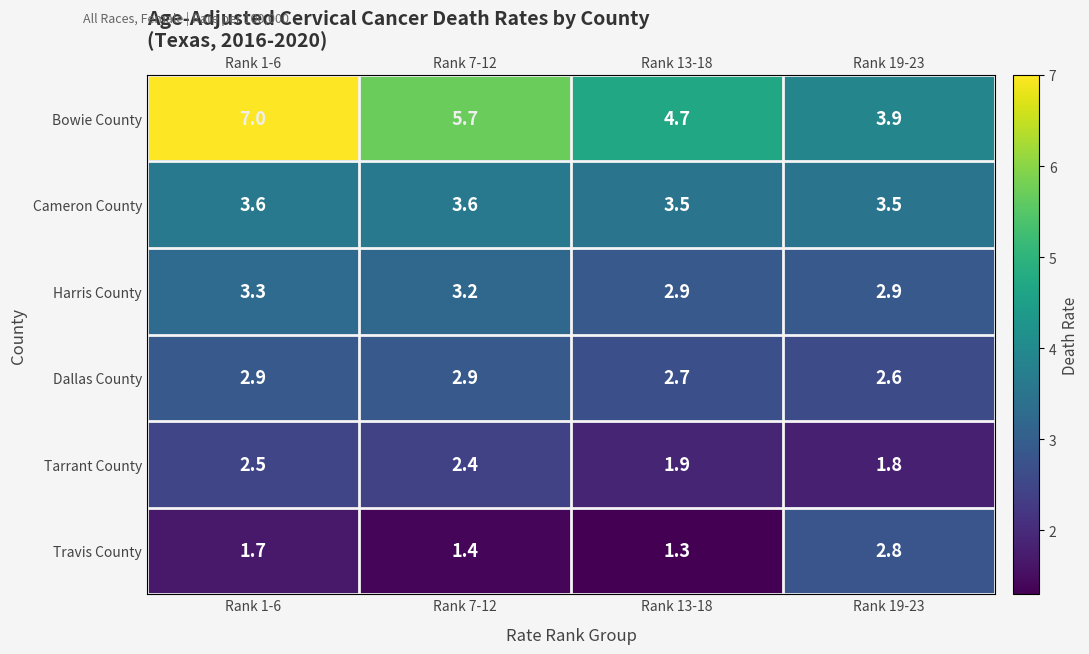

What is the difference between the maximum and minimum values in the Harris County series?

0.4